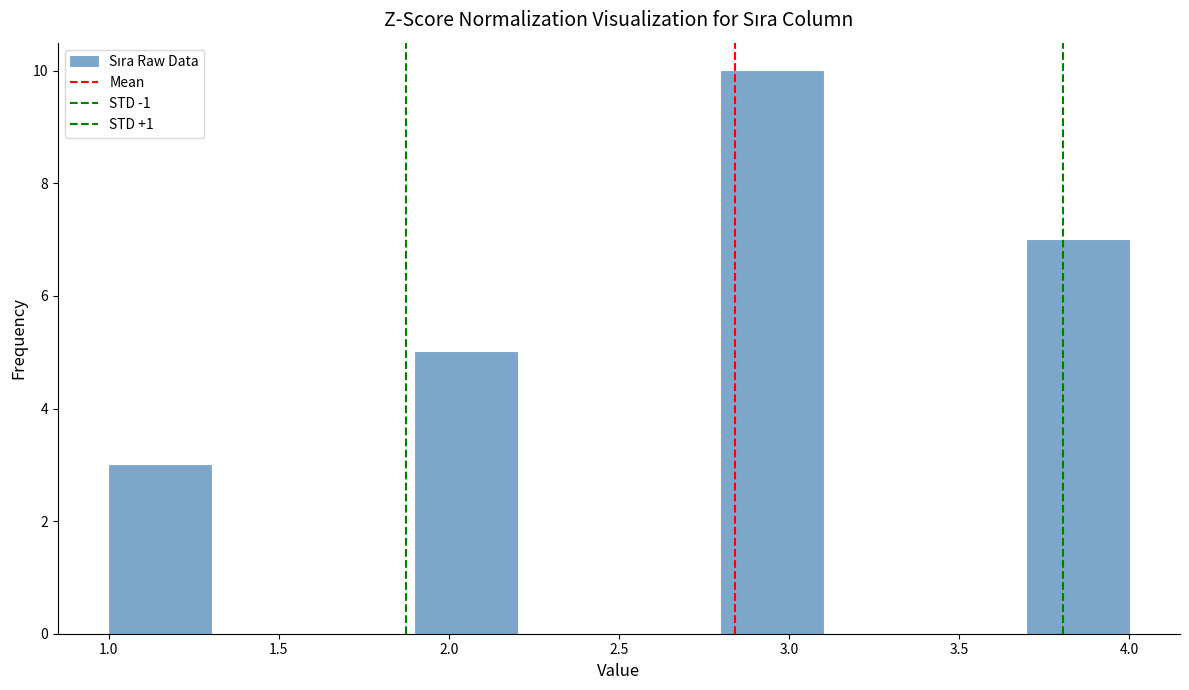

Reading left to right, list every bar in this chart as the range it spans on the x-axis followed by its height. The values are not printed on the chart, so give them approximately, as read against the axis.

1.0 to 1.3: 3
1.3 to 1.6: 0
1.6 to 1.9: 0
1.9 to 2.2: 5
2.2 to 2.5: 0
2.5 to 2.8: 0
2.8 to 3.1: 10
3.1 to 3.4: 0
3.4 to 3.7: 0
3.7 to 4.0: 7